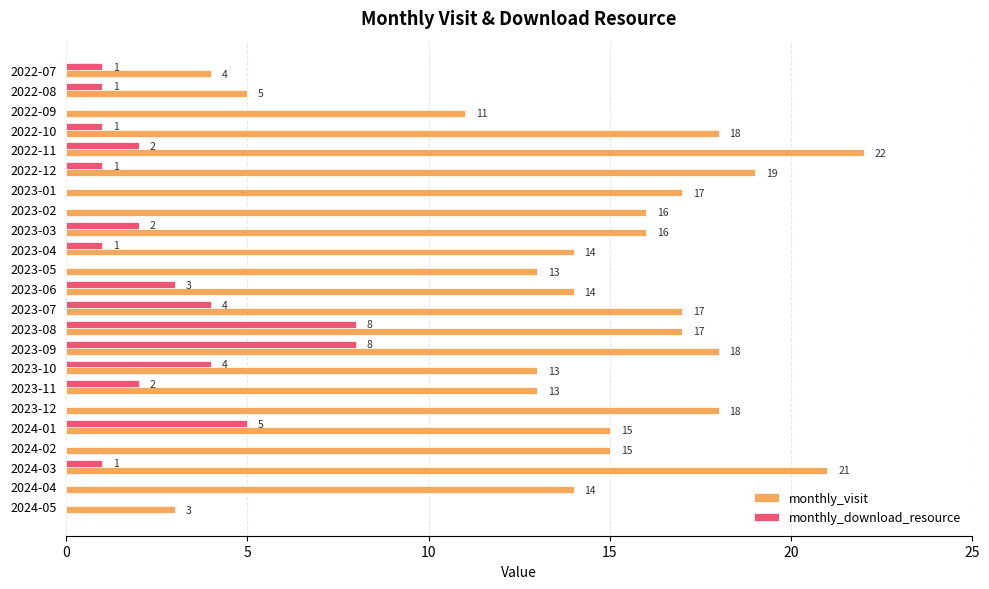

Between 2022-07 and 2023-09, which series saw the biggest shift?

monthly_visit